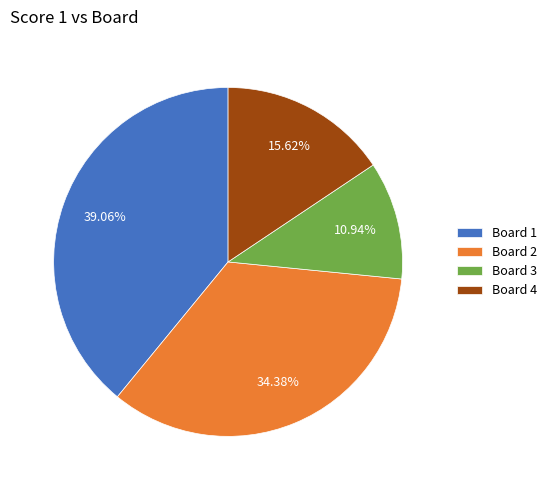

What portion of the pie excludes Board 2?

65.6%